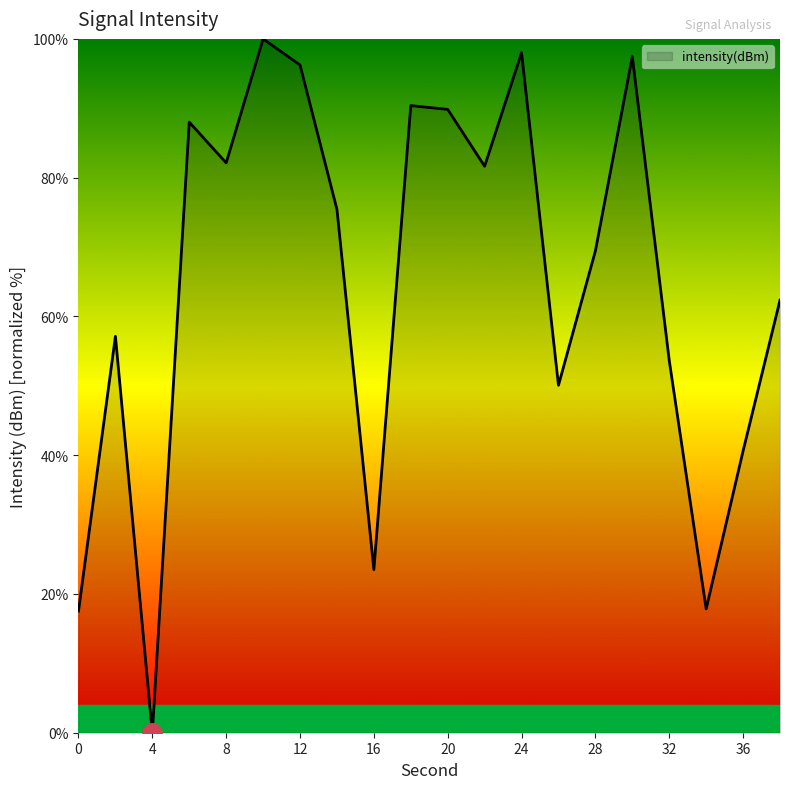

What is the difference between the maximum and minimum values?

100.0